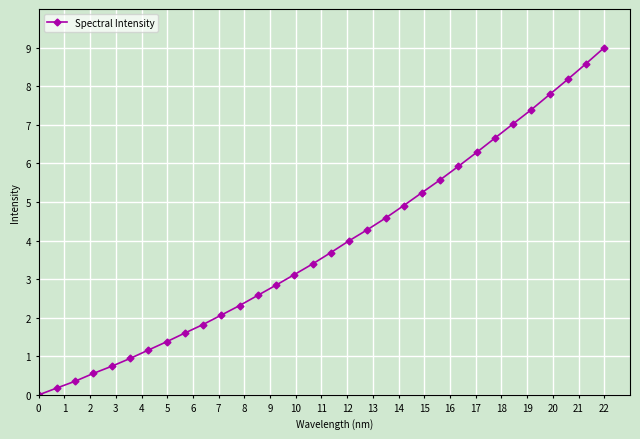

What is the sum of all values?

124.1